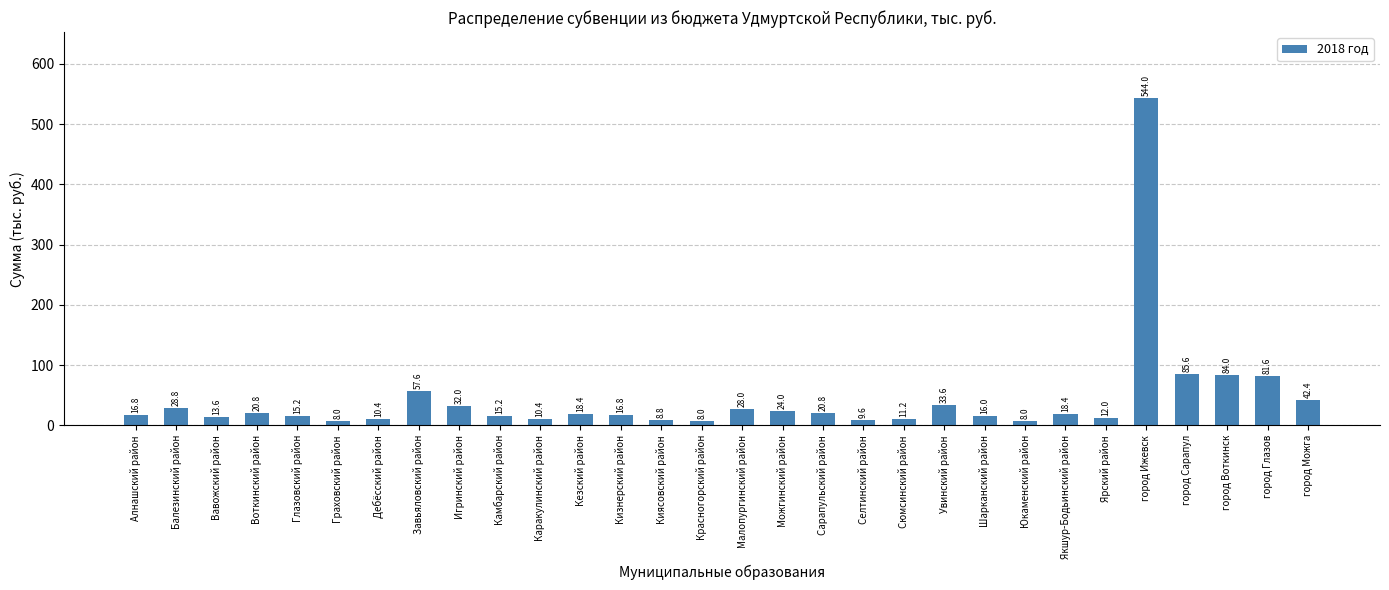

What is the sum of all values?

1300.0